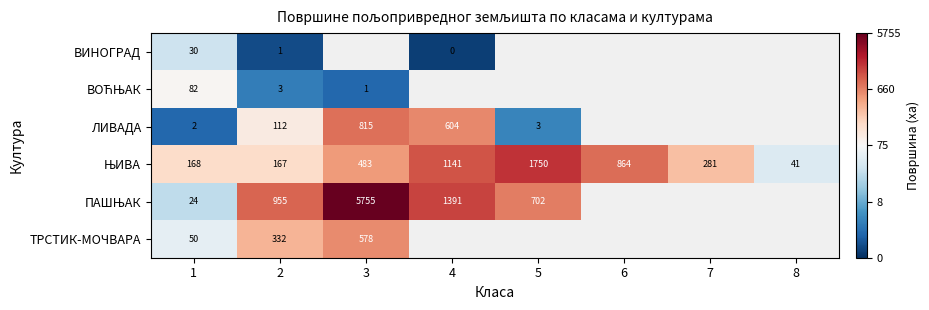

Which category has the highest value in the ТРСТИК-МОЧВАРА series?

3